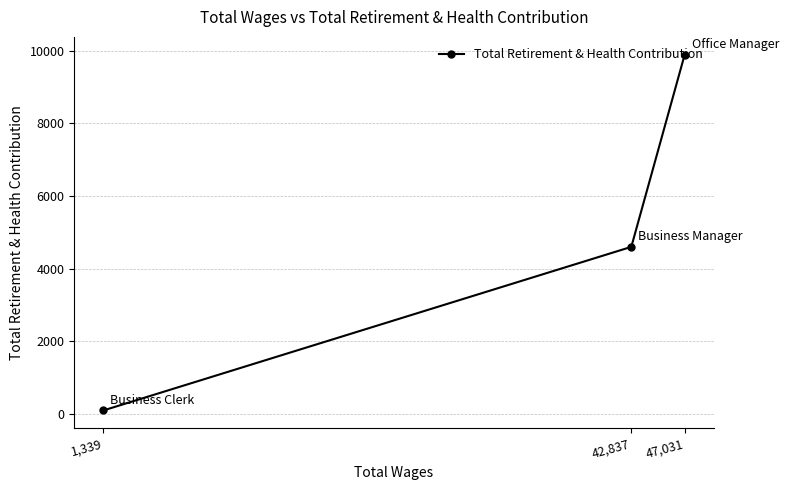

Is it true that the value at 47,031 is 9892?

True